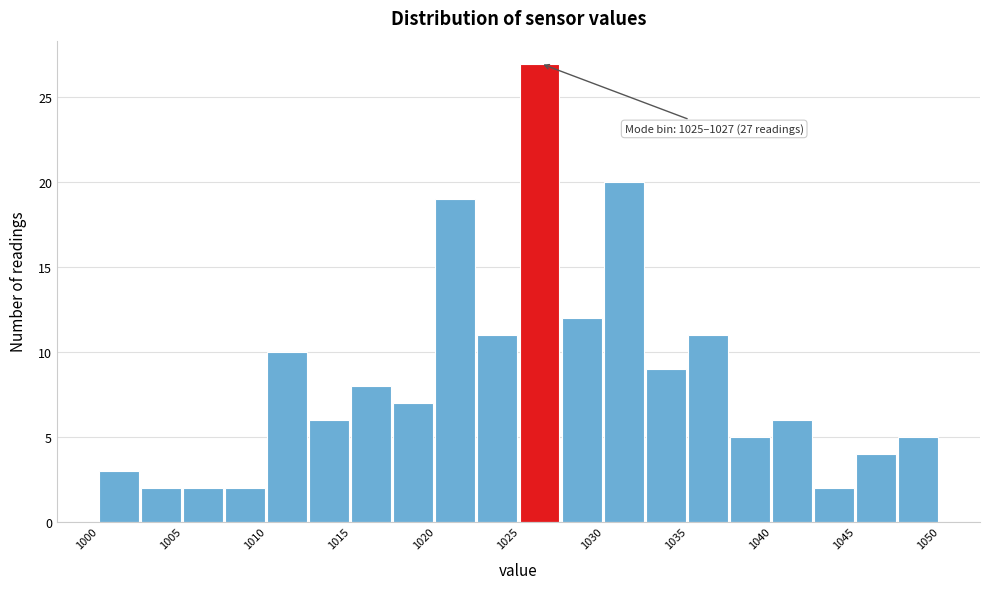

Which range on the x-axis has the tallest bar?

1025.0 to 1027.5